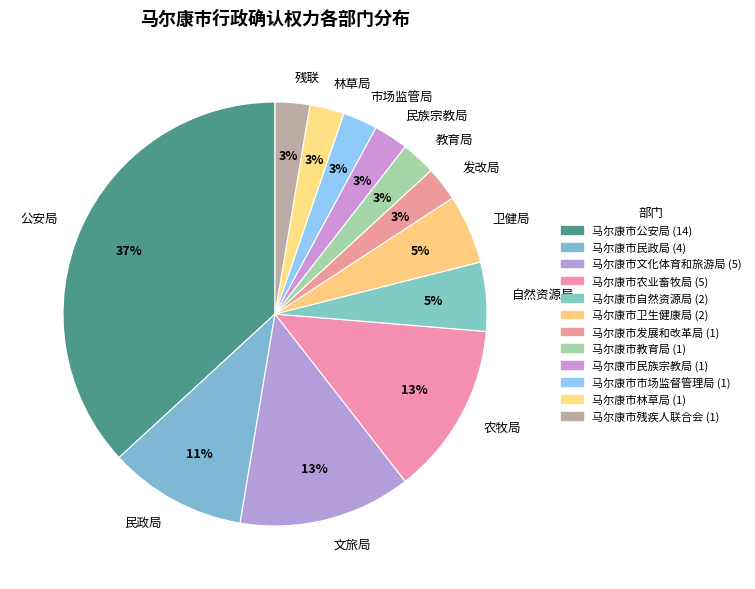

How many segments does this pie chart have?

12